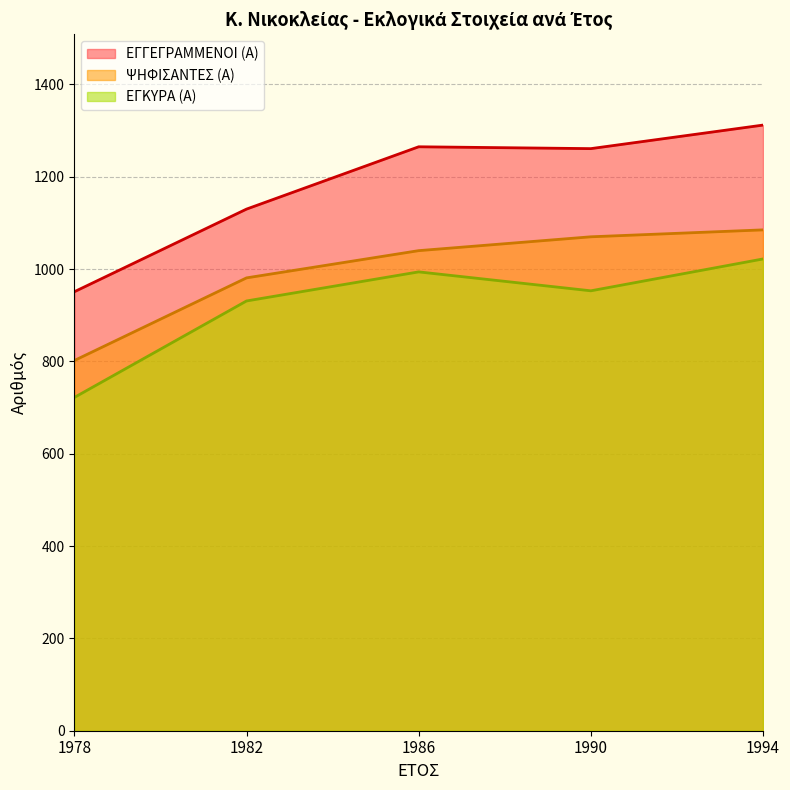

At which category does ΕΓΚΥΡΑ (Α) reach its first local peak?

1986